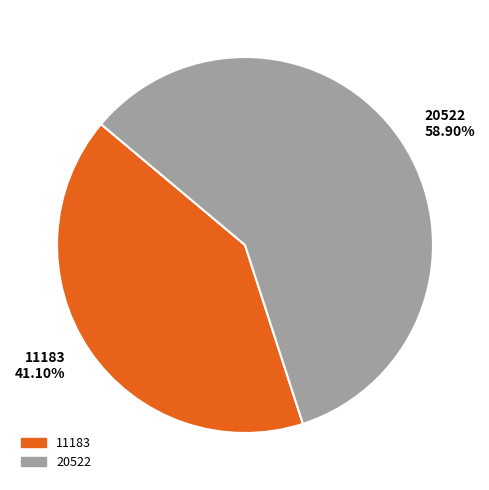

The 11183 slice represents 36% of the pie. True or false?

False